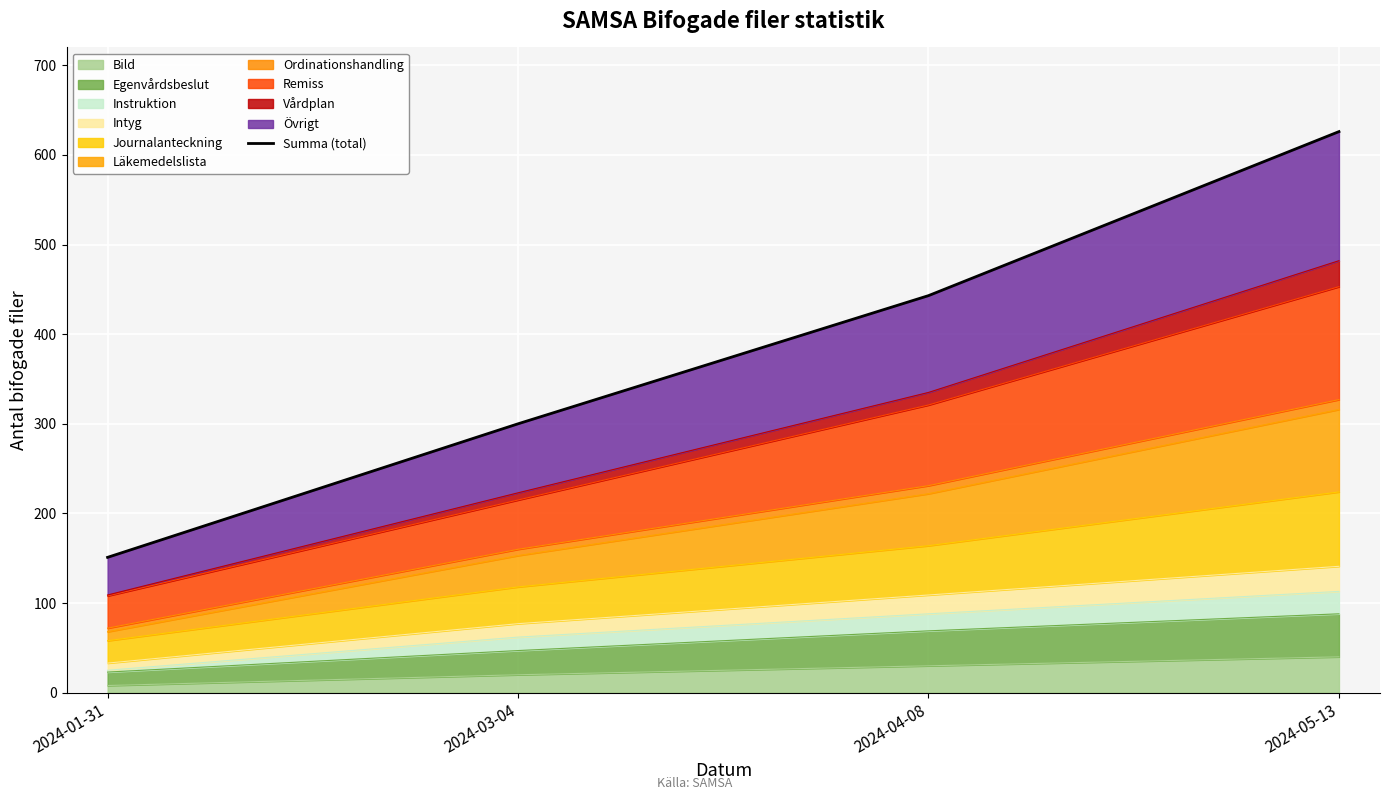

Reading left to right, what are all the values shown in this chart?

151	300	443	626